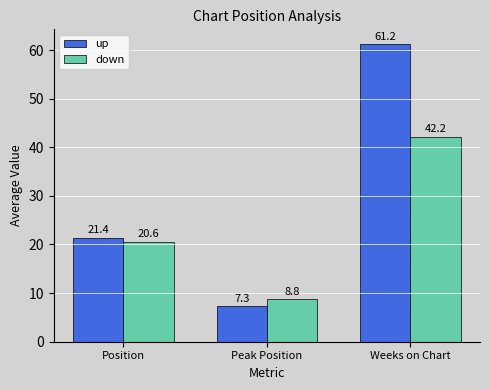

What value does the down series have at Peak Position?

8.8